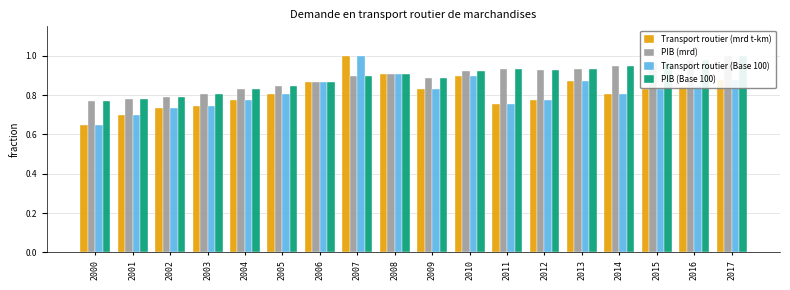

Rank the series by their maximum value, from highest to lowest.

Transport routier (mrd t-km), PIB (mrd), Transport routier (Base 100), PIB (Base 100)